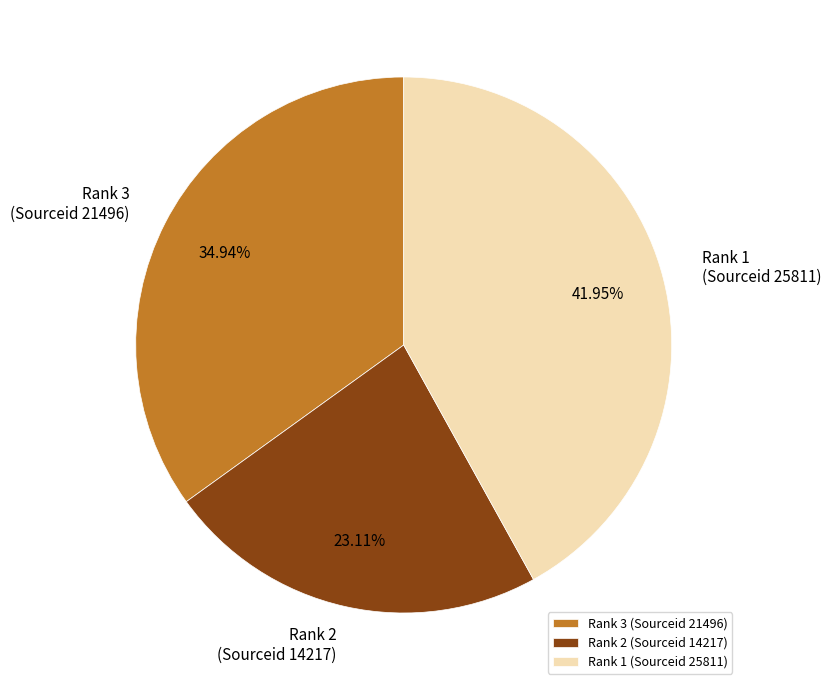

Combined, do Rank 1 (Sourceid 25811) and Rank 2 (Sourceid 14217) account for over 50%?

Yes